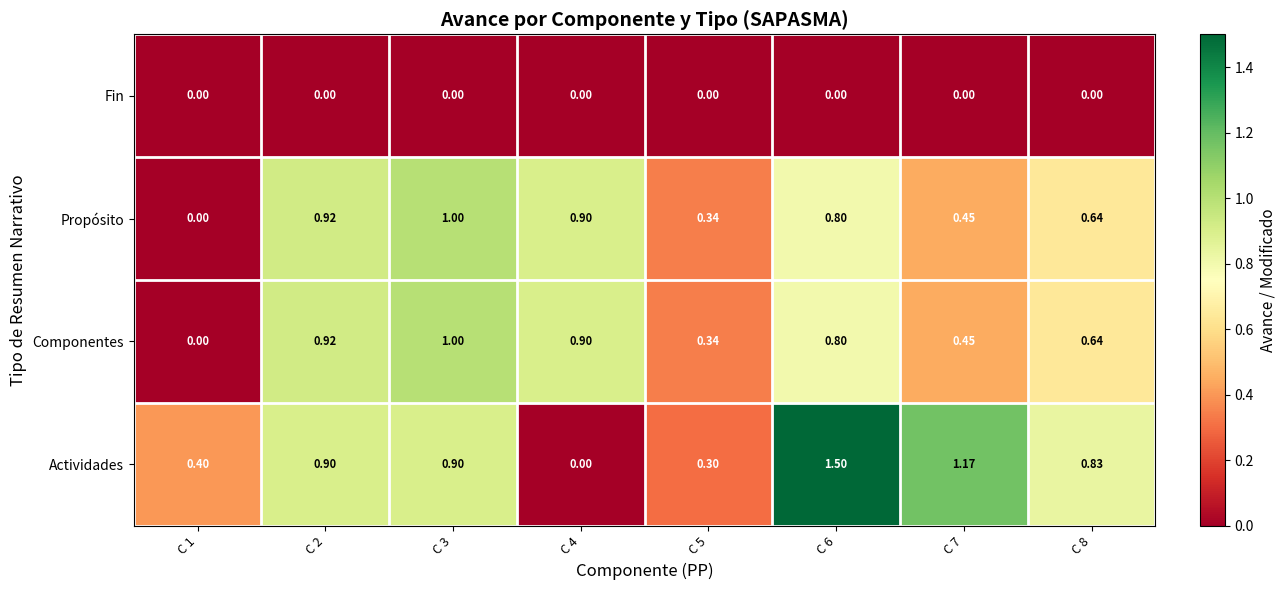

What is the total value across all series at C 2?

2.7